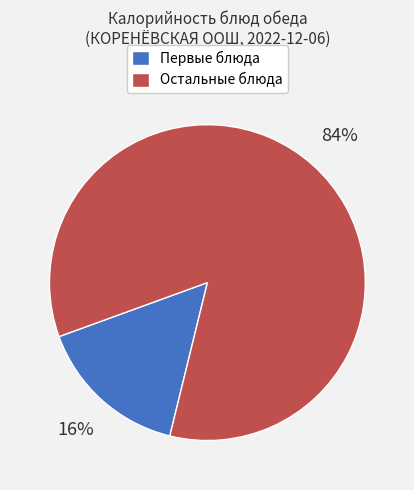

Combined, do Первые блюда and Остальные блюда account for over 50%?

Yes